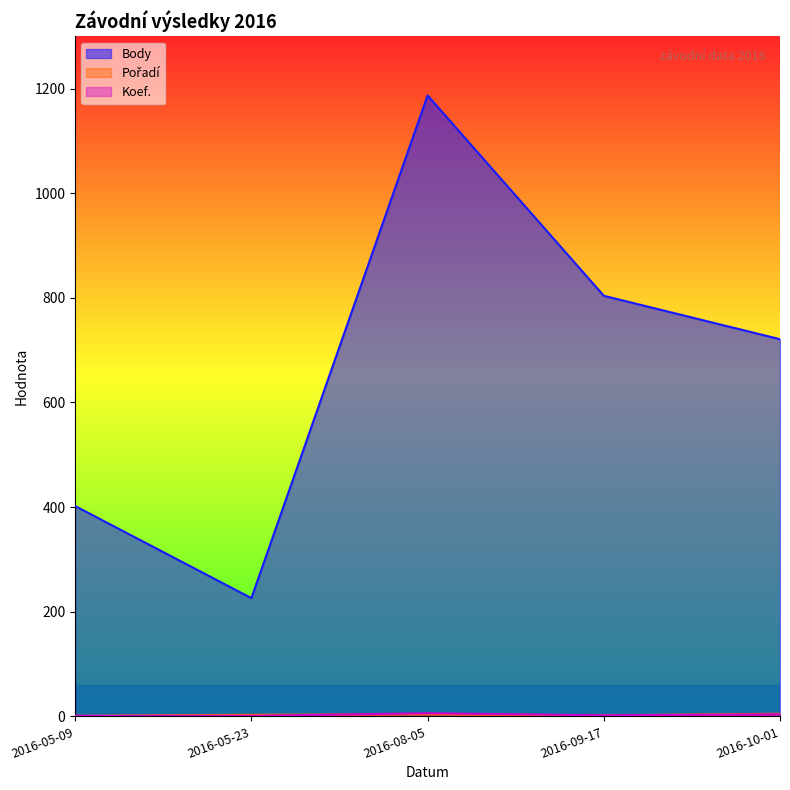

What is the difference between the maximum and second lowest values in the Pořadí series?

3